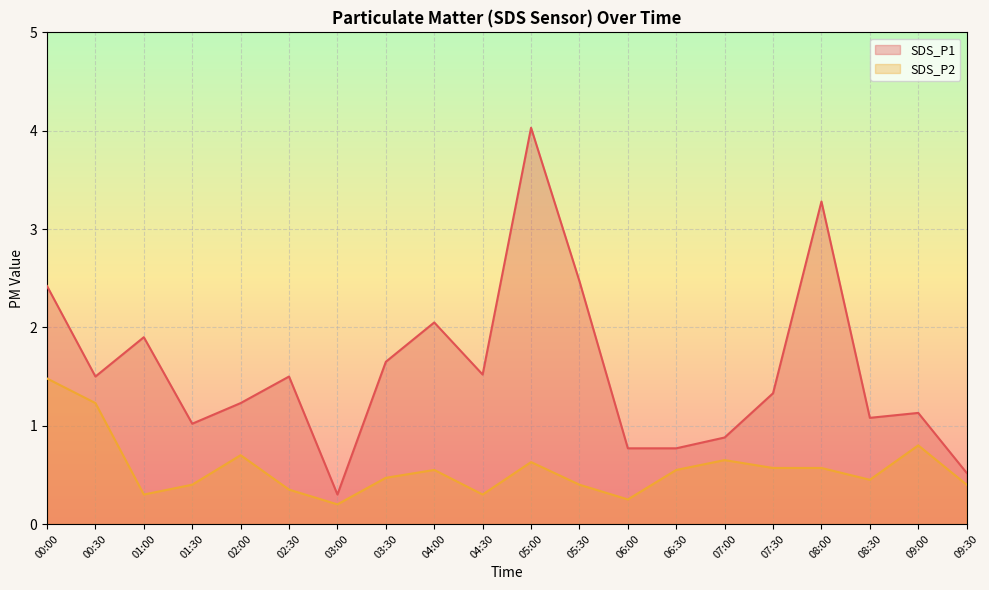

At which label is SDS_P1 closest to 2?

04:00